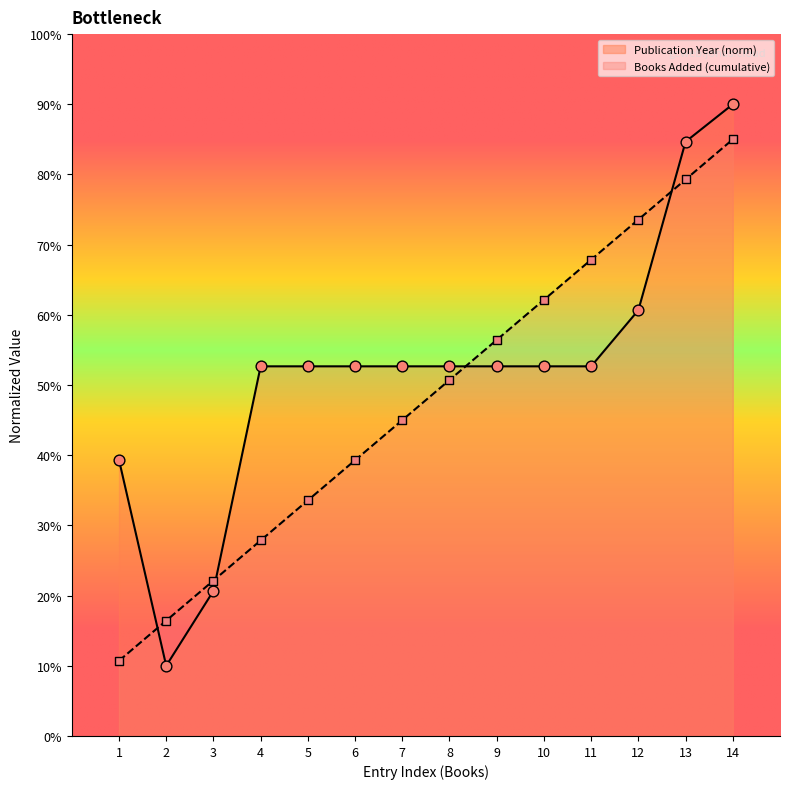

Which series has the widest spread of Y values?

Publication Year